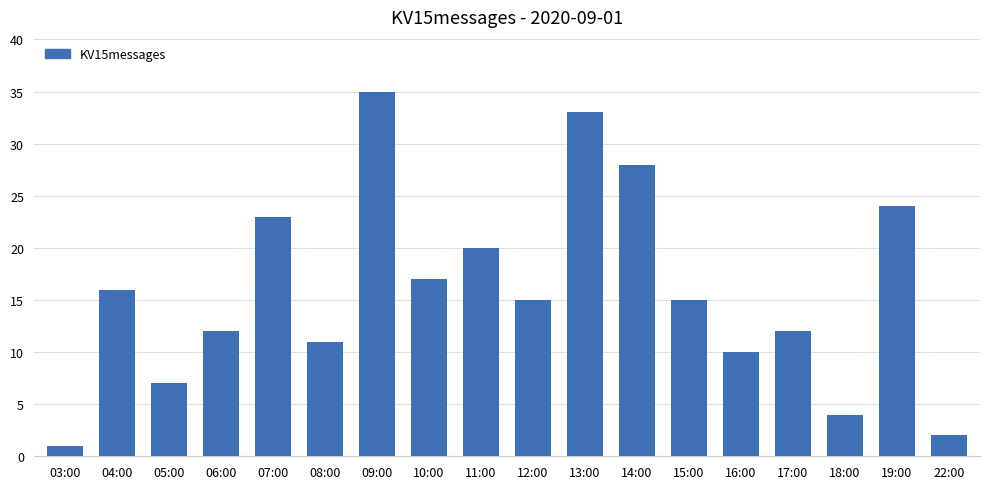

Which has a higher value, 06:00 or 14:00?

14:00